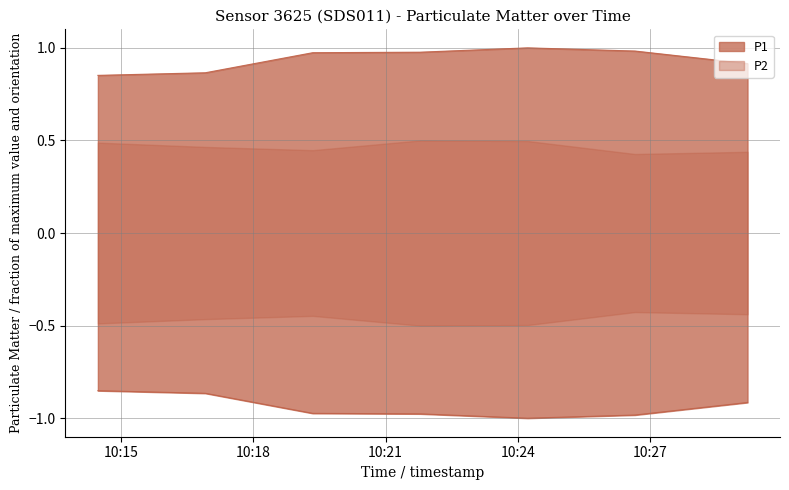

What position from the right is 2022-08-19T10:14:29?

7